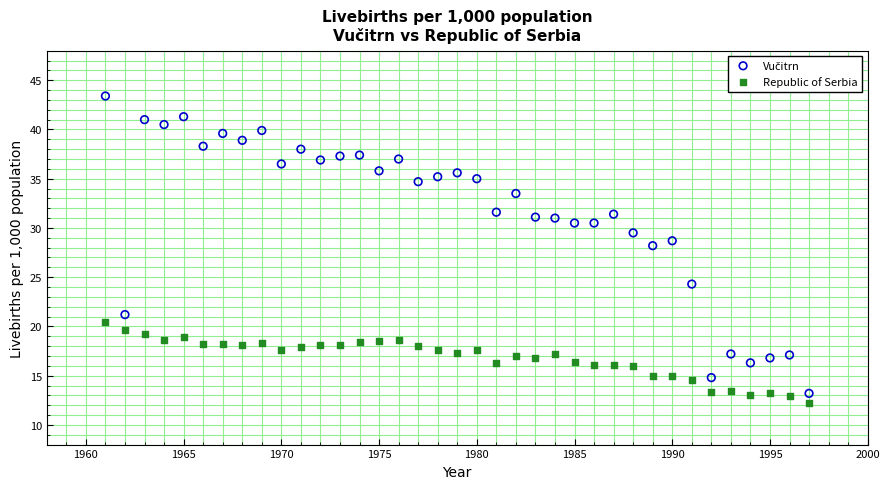

What is the X range (max minus min) for the scatter plot?

36.0